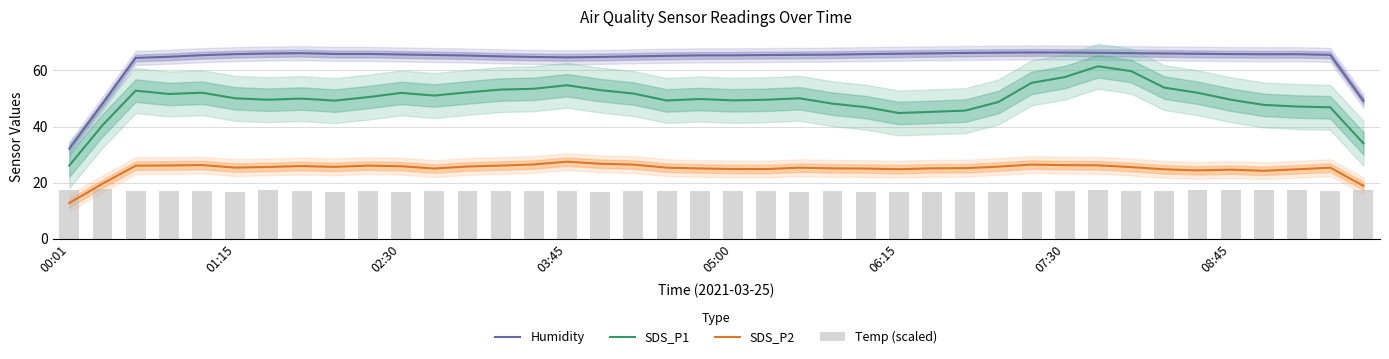

True or false: SDS_P2 and Humidity intersect in this chart.

False